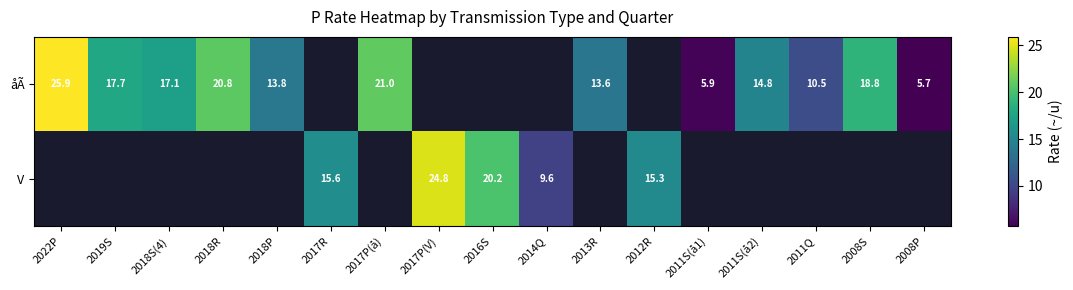

What is the greatest value displayed?

25.9